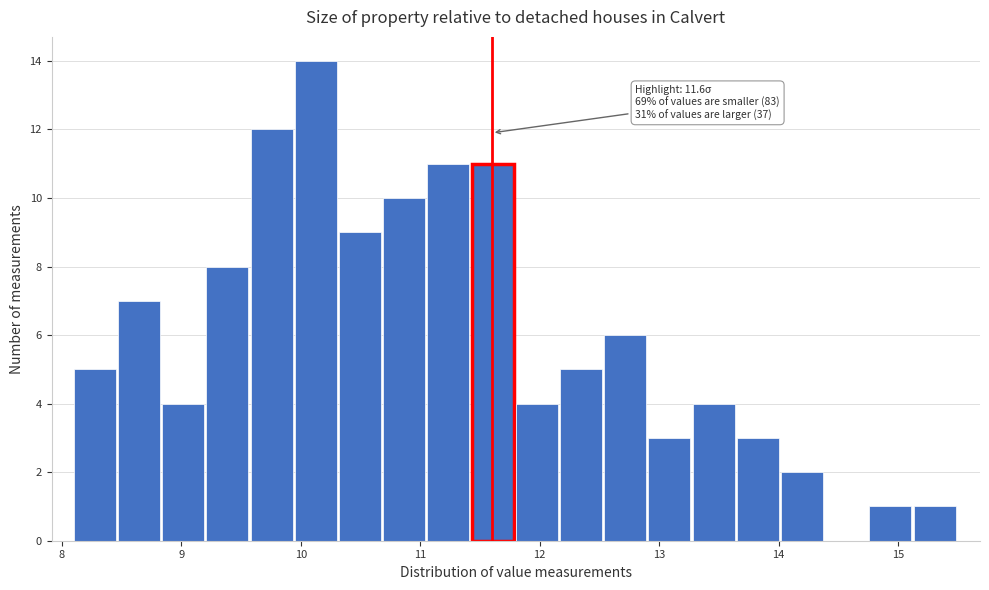

Read against the x-axis, roughly where is the centre of the tallest bar?

10.1